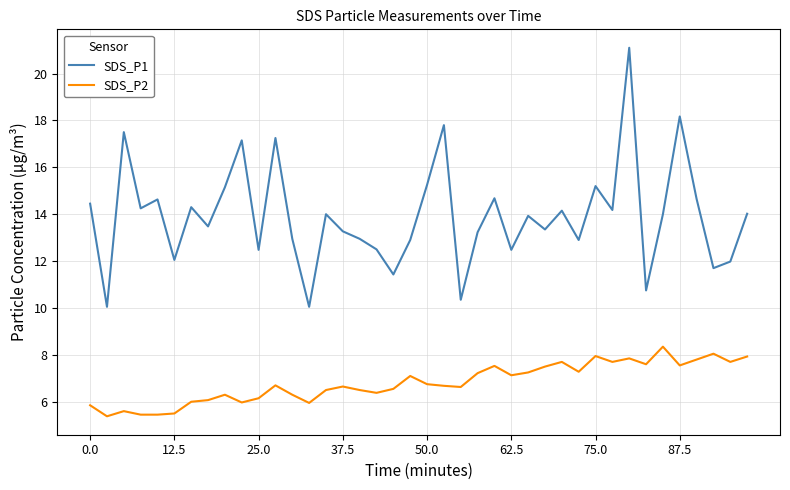

Rank the series by their maximum value, from lowest to highest.

SDS_P2, SDS_P1